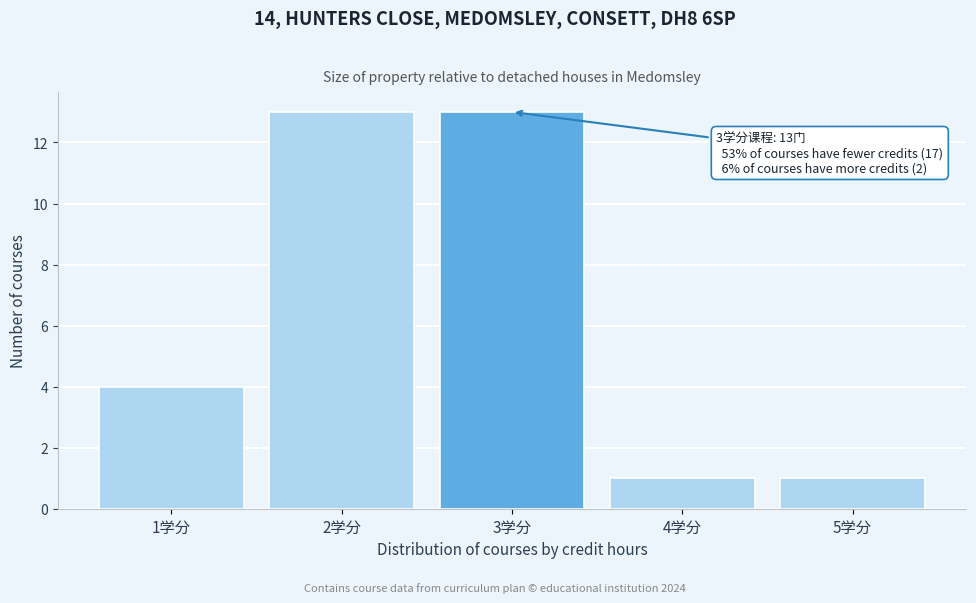

Reading right to left, what are all the values shown in this chart?

1	1	13	13	4